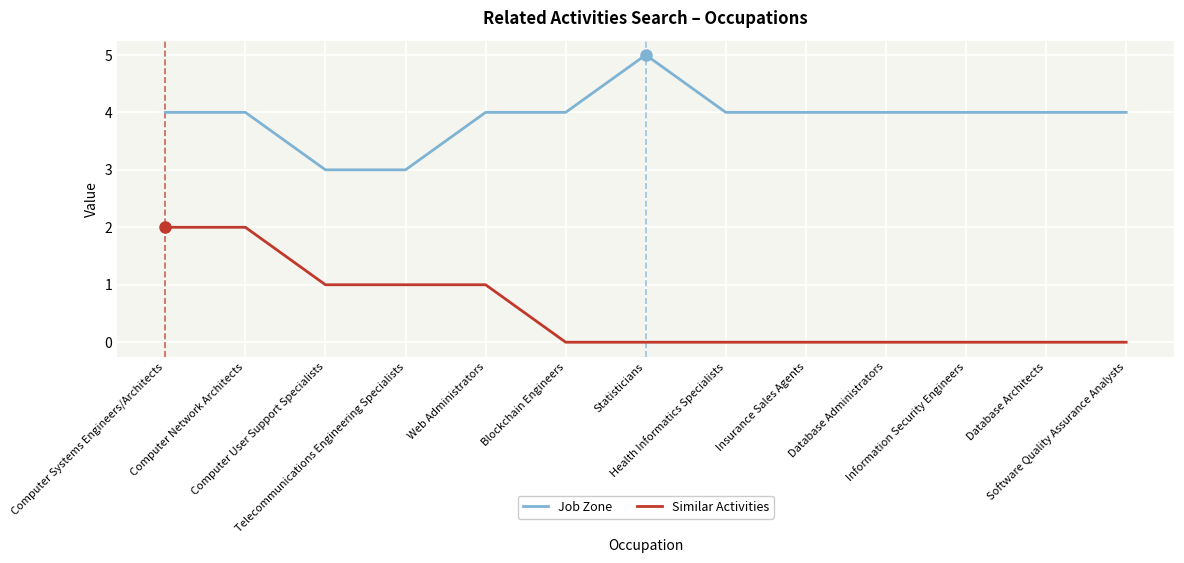

Which series has the largest total across all categories?

Job Zone